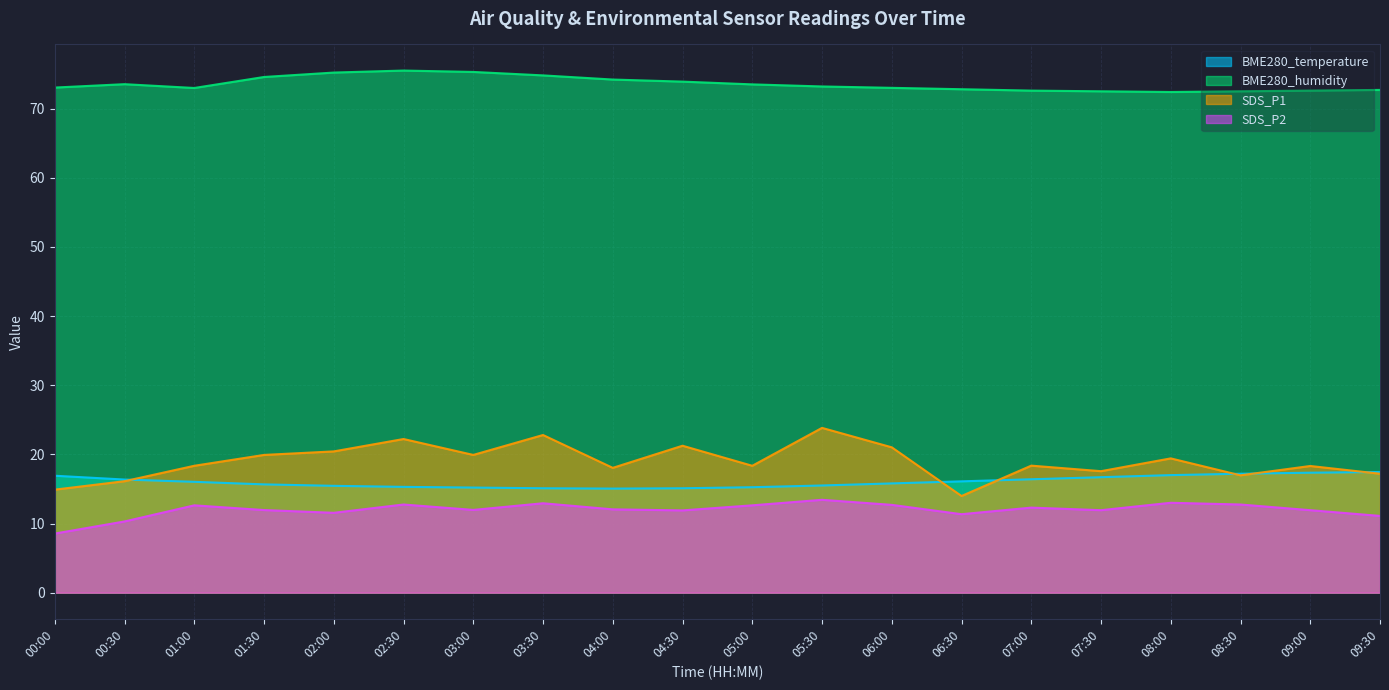

How many interior local valleys does the SDS_P1 series have?

6